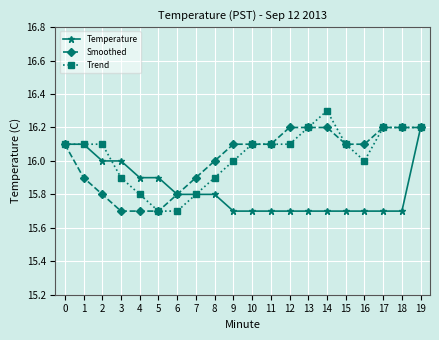

What is the spread (max minus min) of values at 4?

0.2